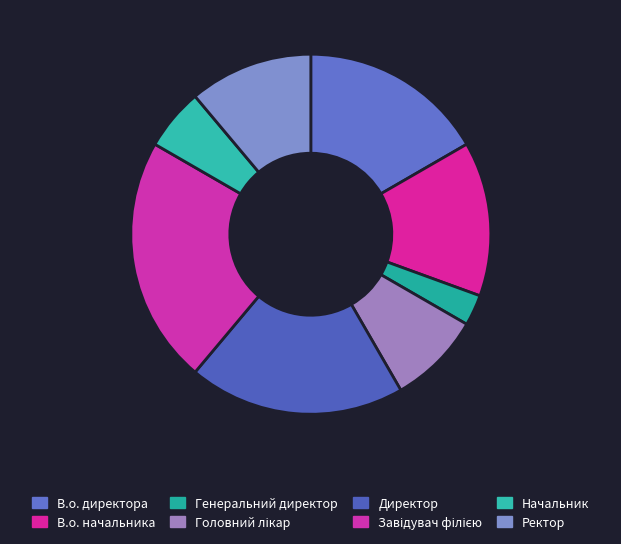

Which slice is the smallest?

Генеральний директор